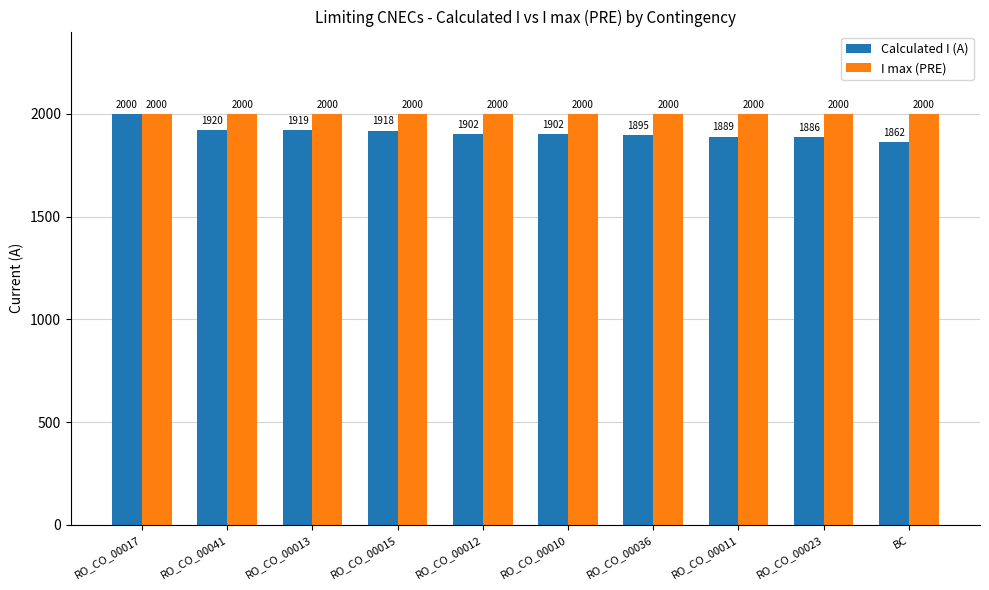

Between RO_CO_00010 and BC, which series saw the biggest shift?

Calculated I (A)